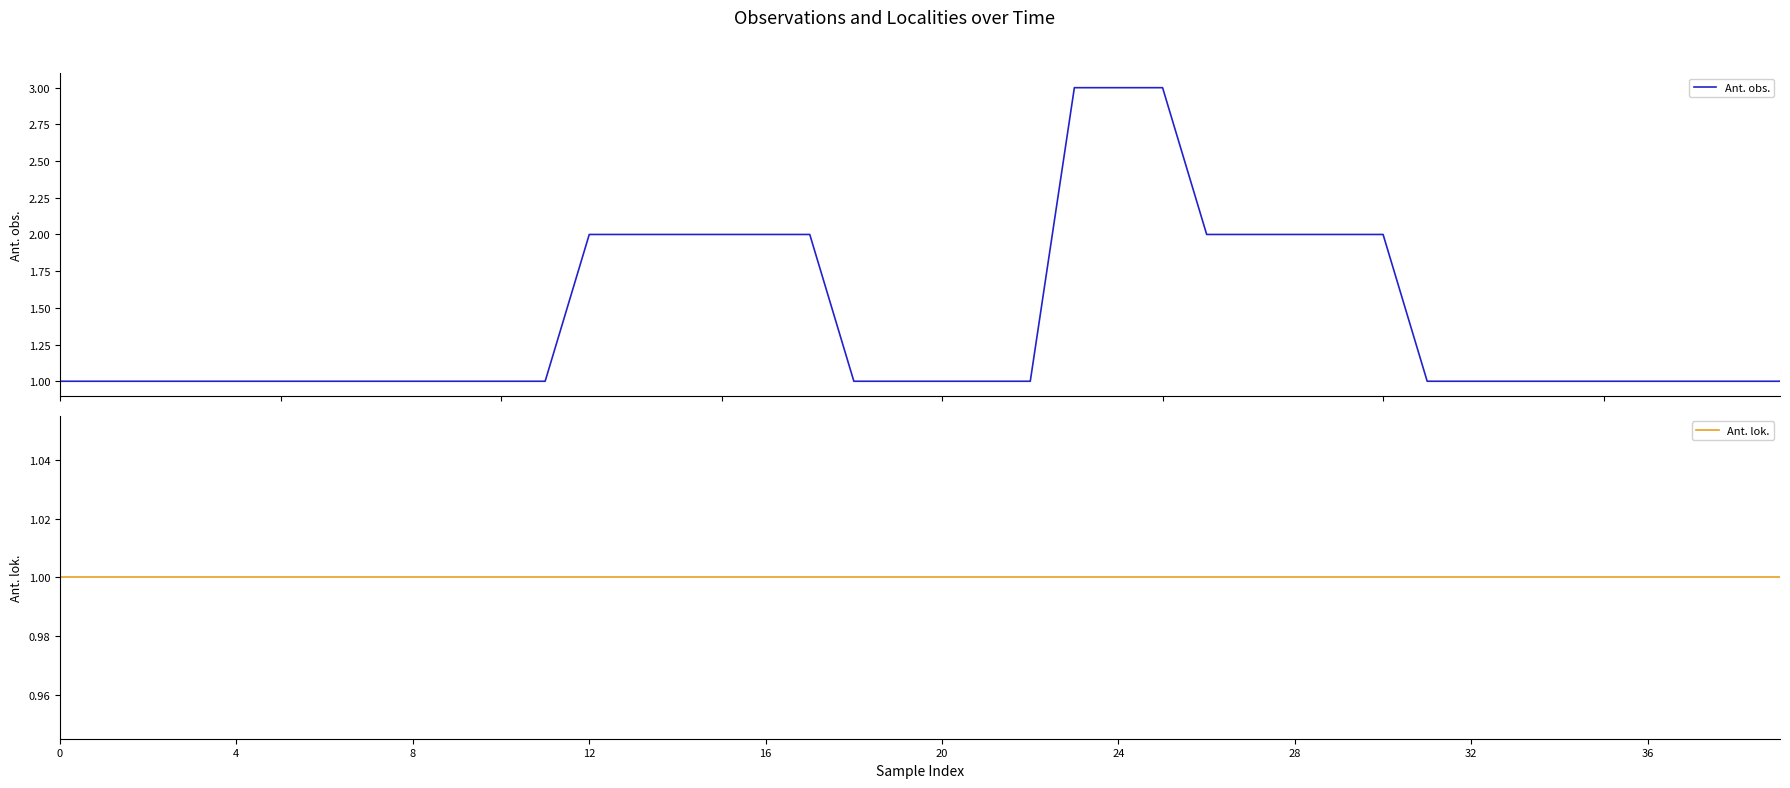

What is the maximum value for Ant. obs.?

3